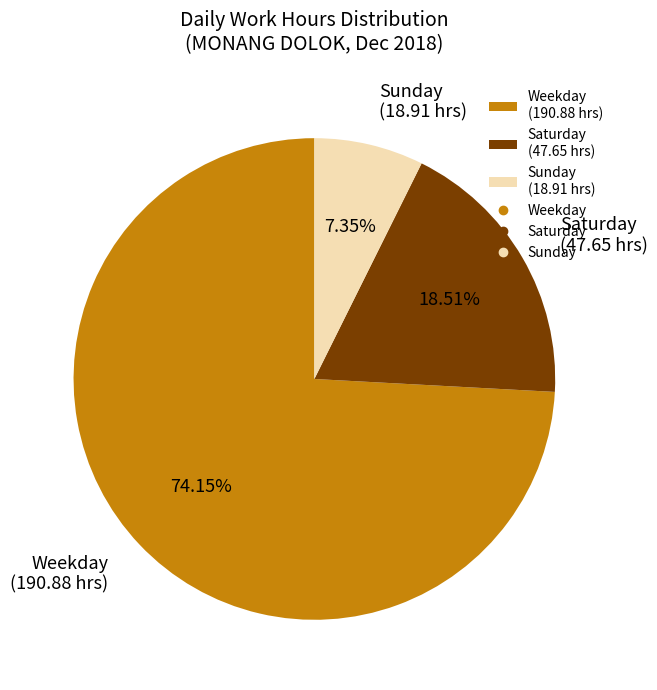

Approximately how many times larger is the value at Sunday (18.91 hrs) compared to Saturday (47.65 hrs)?

0.4